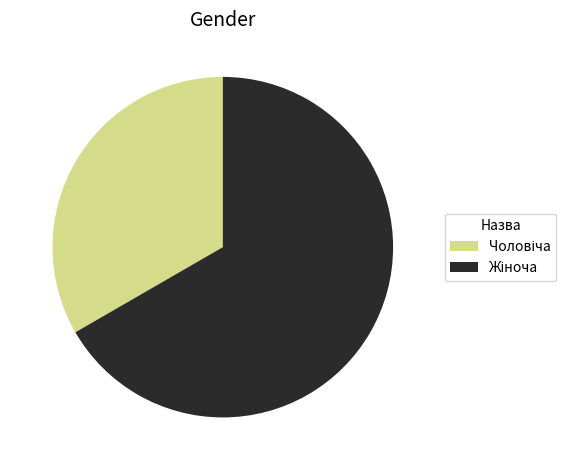

Does any single category account for the majority?

Yes